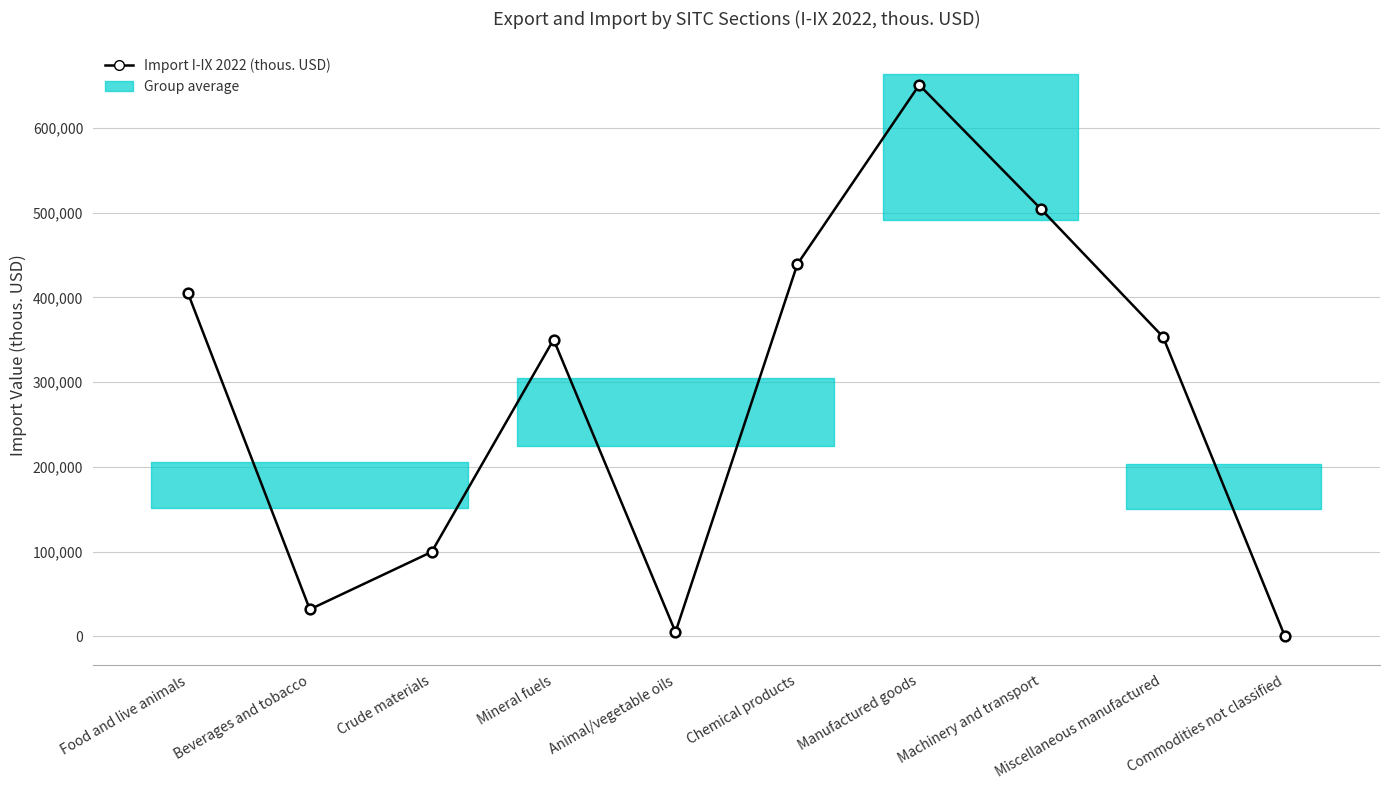

At which category does the data reach its first local peak?

Mineral fuels